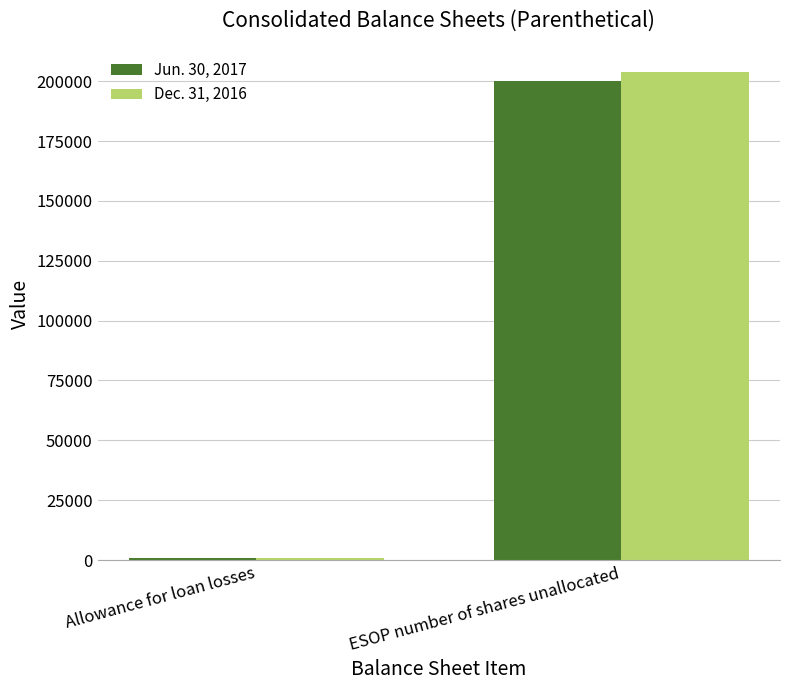

What is the difference between the Jun. 30, 2017 values at ESOP number of shares unallocated and Allowance for loan losses?

198975